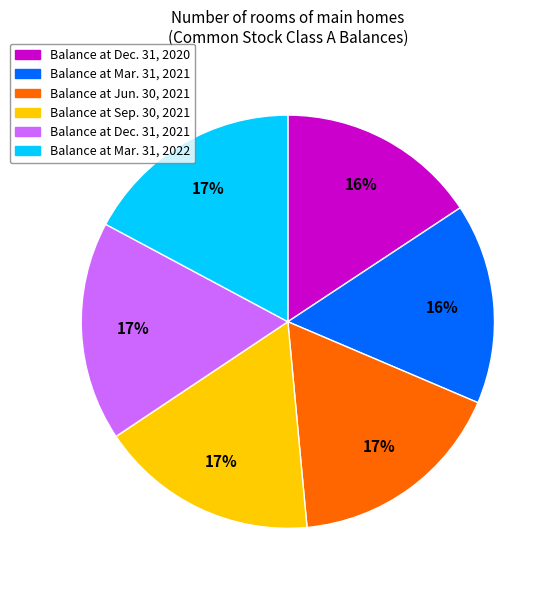

What is the ratio of the value at Balance at Dec. 31, 2020 to the value at Balance at Jun. 30, 2021?

0.9